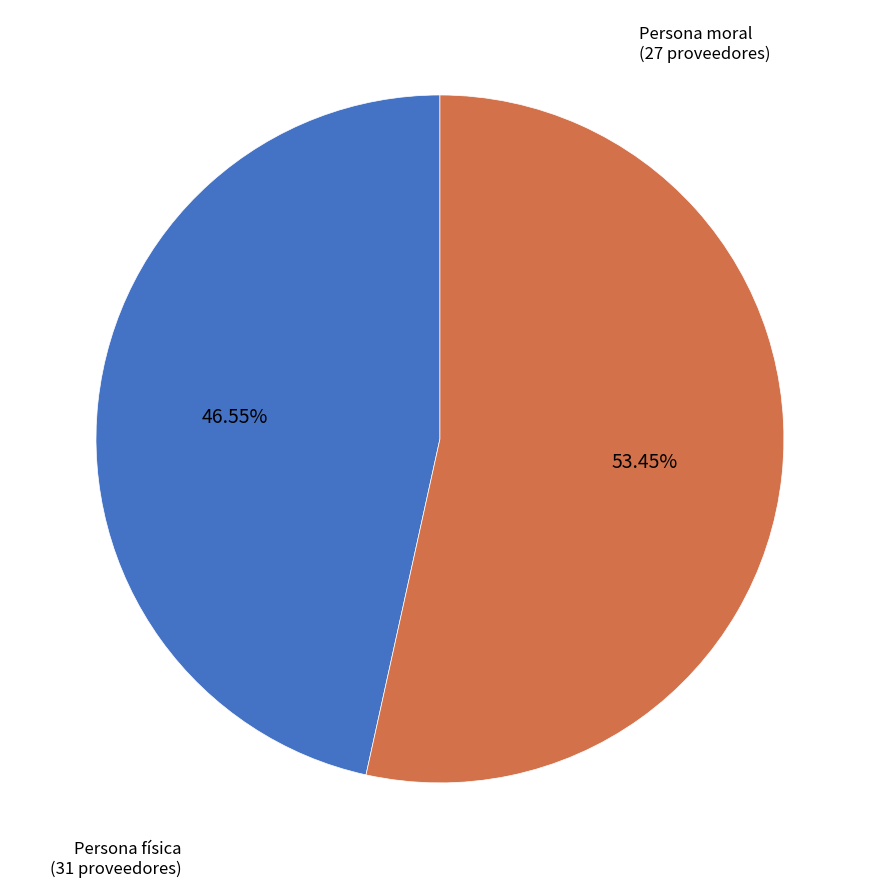

Is there any slice that represents more than half of the pie?

Yes